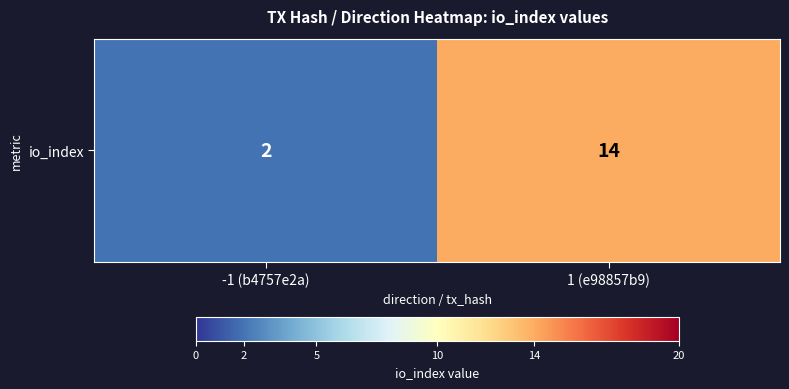

List the labels in order of value, largest first.

1 (e98857b9), -1 (b4757e2a)